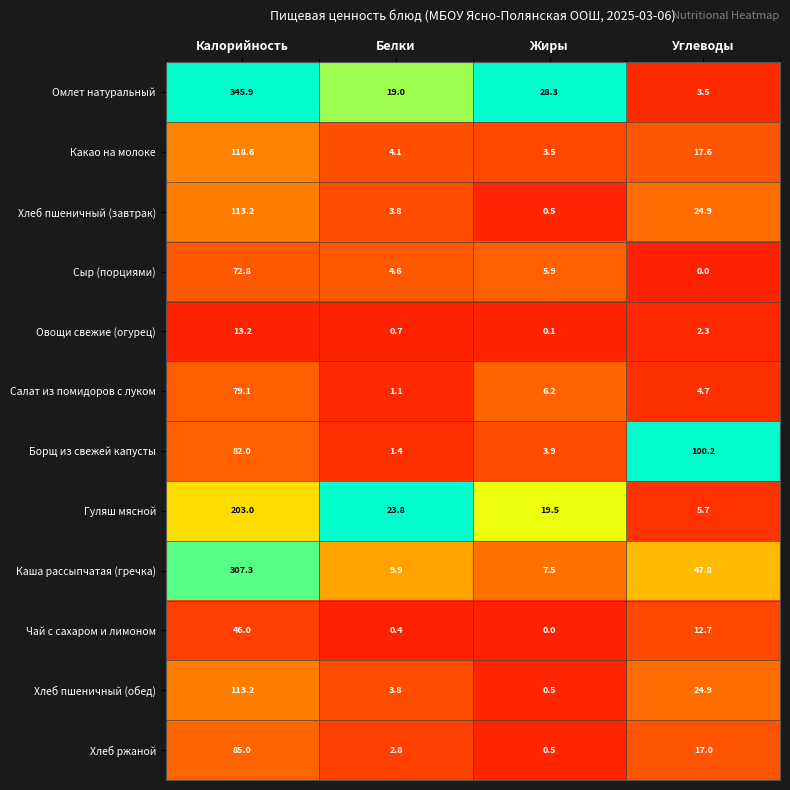

What is the difference between the second highest and minimum values in the Хлеб ржаной series?

16.5